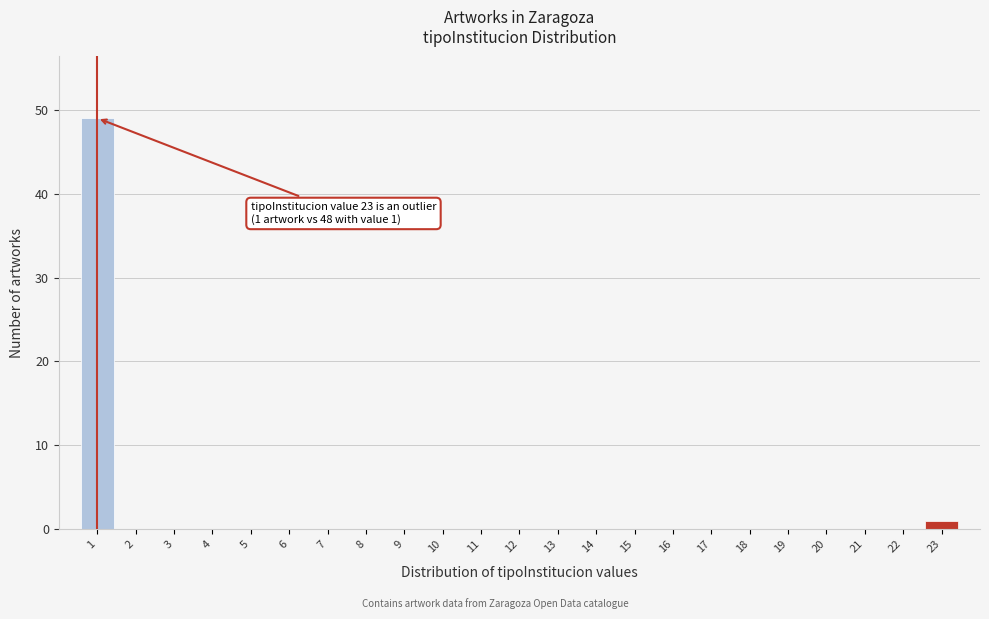

Reading left to right, extract all data points from this chart.

1=49	2=0	3=0	4=0	5=0	6=0	7=0	8=0	9=0	10=0	11=0	12=0	13=0	14=0	15=0	16=0	17=0	18=0	19=0	20=0	21=0	22=0	23=1